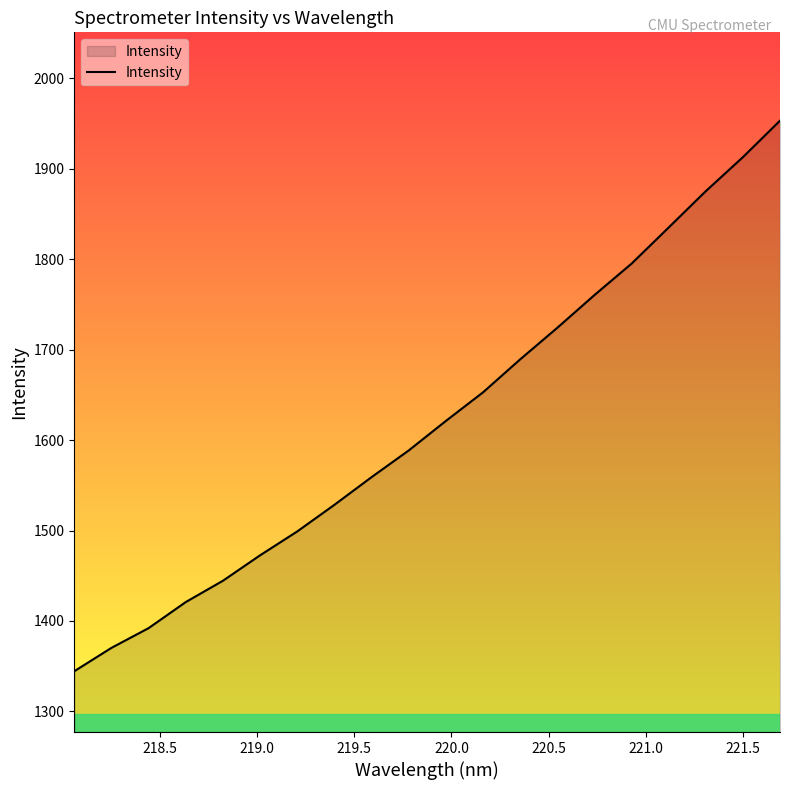

How many lines are shown in the chart?

1